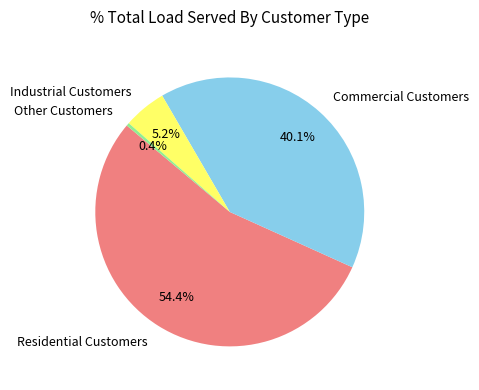

Count the number of slices in the pie.

4